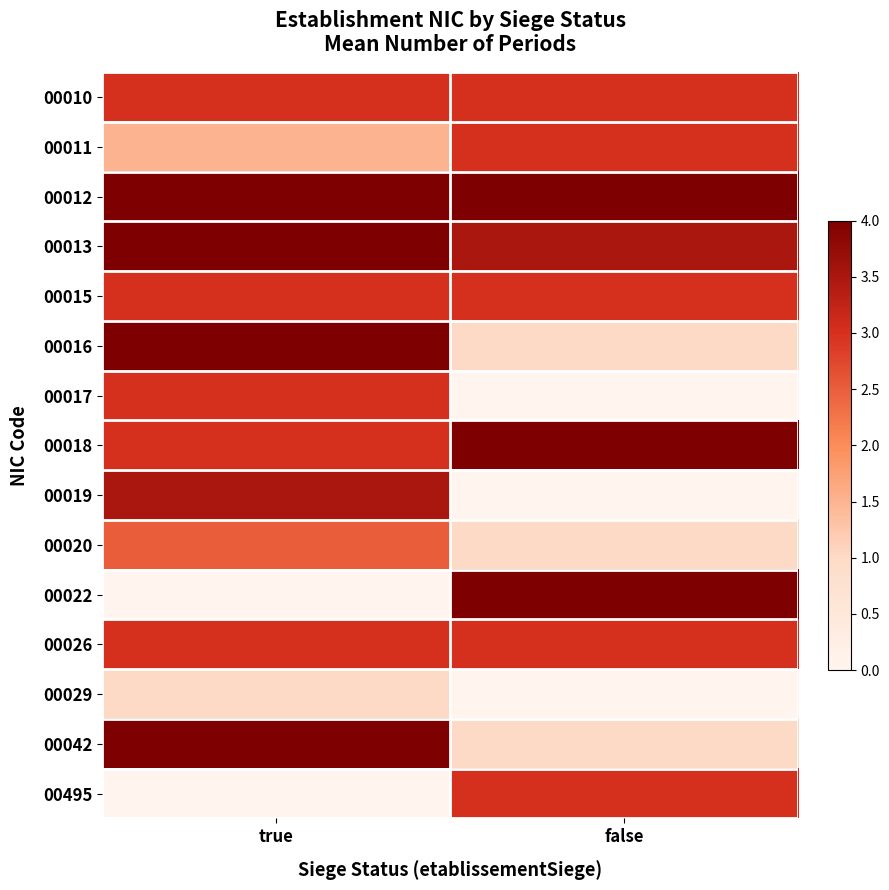

Which label corresponds to the largest value in the chart?

true